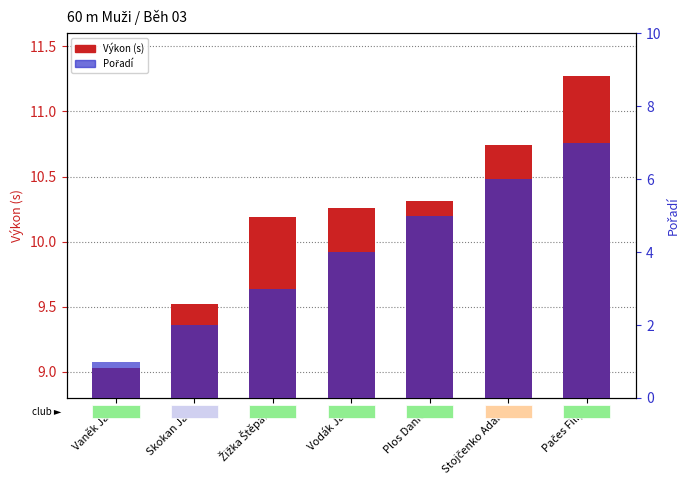

Rank the series by their average value, from highest to lowest.

Výkon (s), Pořadí